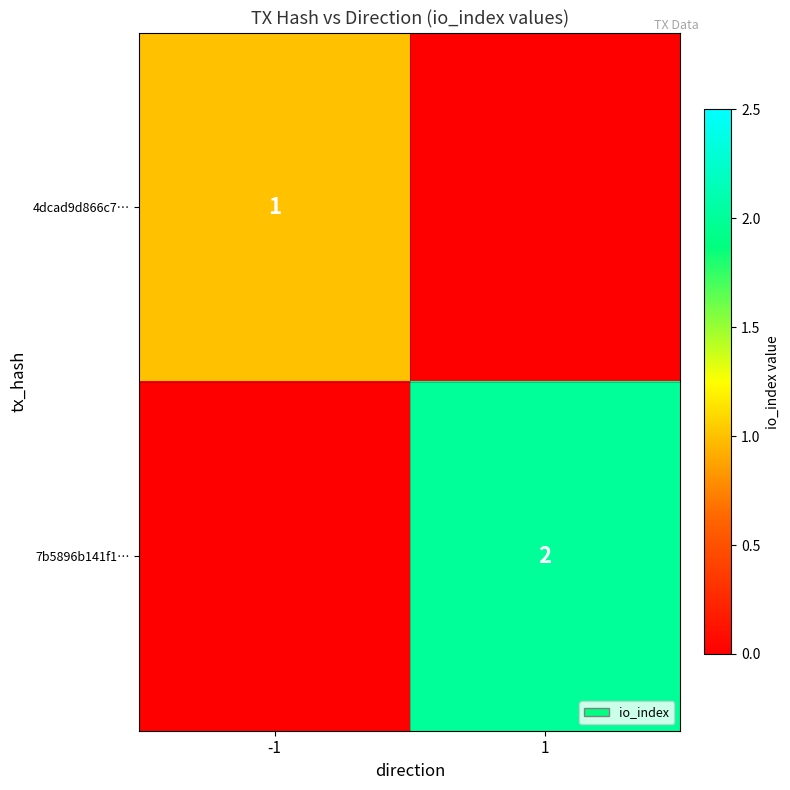

The value of 7b5896b141f1… at 1 is 1. True or false?

False